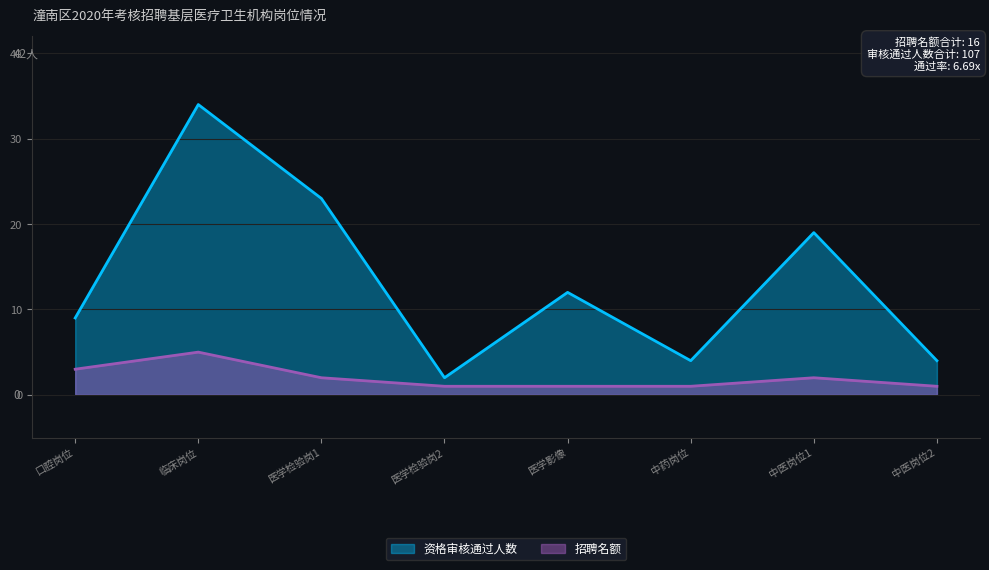

True or false: 资格审核通过人数 and 招聘名额 intersect in this chart.

False